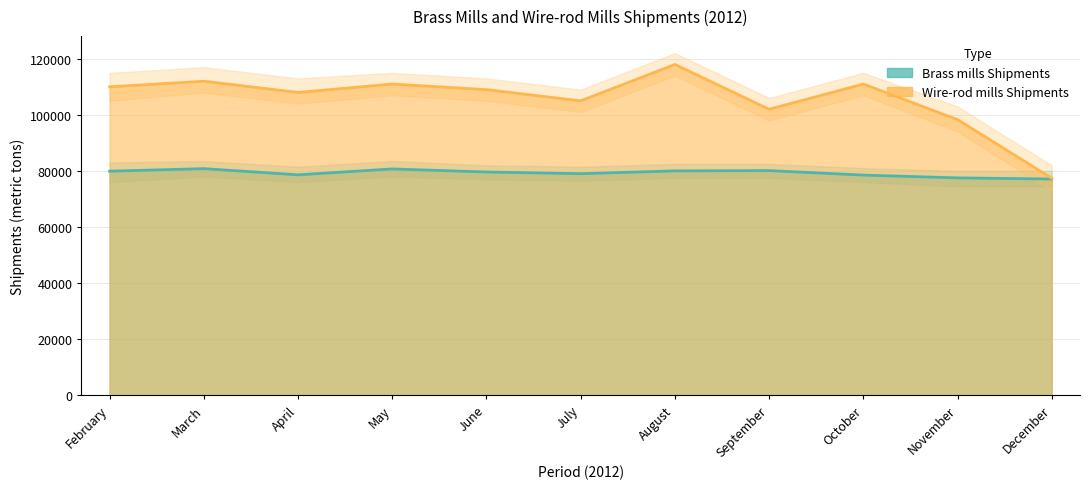

Reading left to right, extract all data points from this chart.

Brass mills Shipments: 79900	80800	78600	80700	79600	79000	80000	80100	78500	77500	77100
Wire-rod mills Shipments: 110000	112000	108000	111000	109000	105000	118000	102000	111000	98300	77400